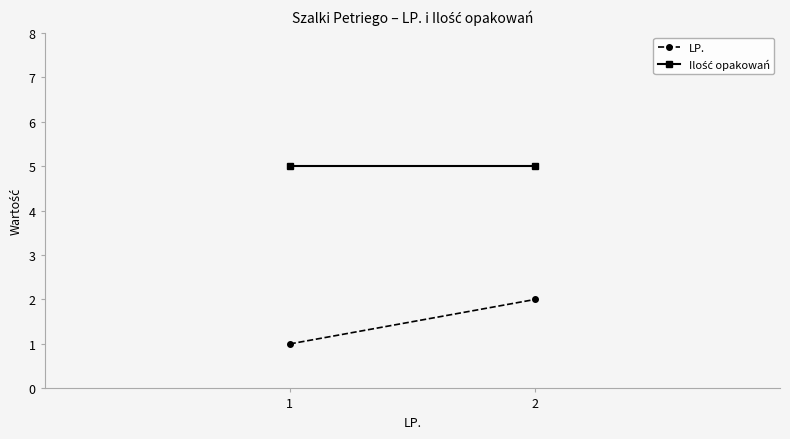

What is the sum of all Ilość opakowań values?

10